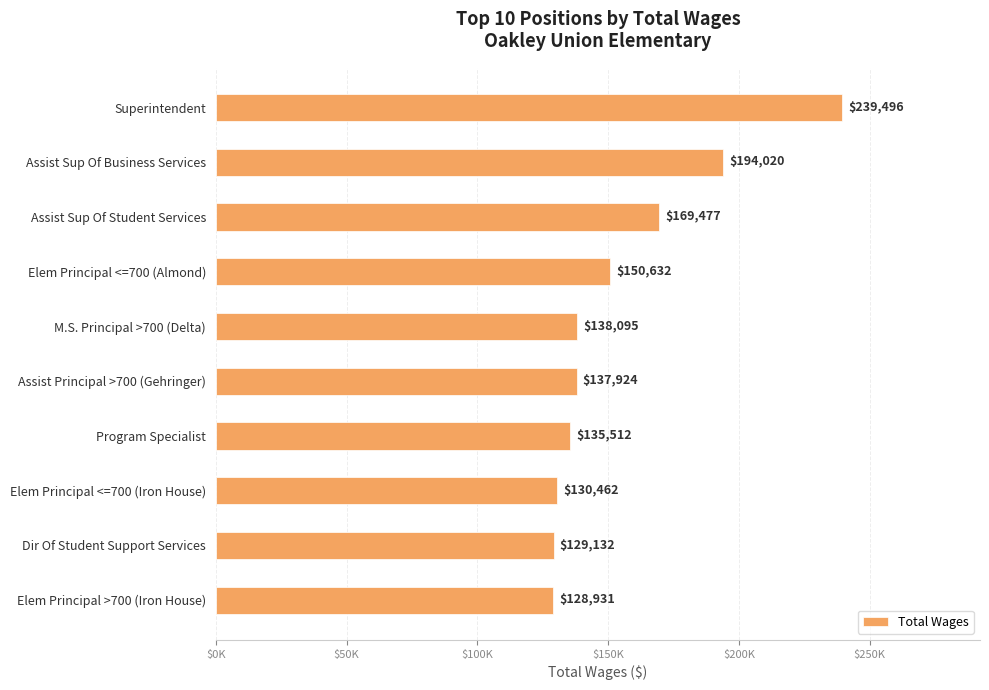

What is the smallest value displayed?

128931